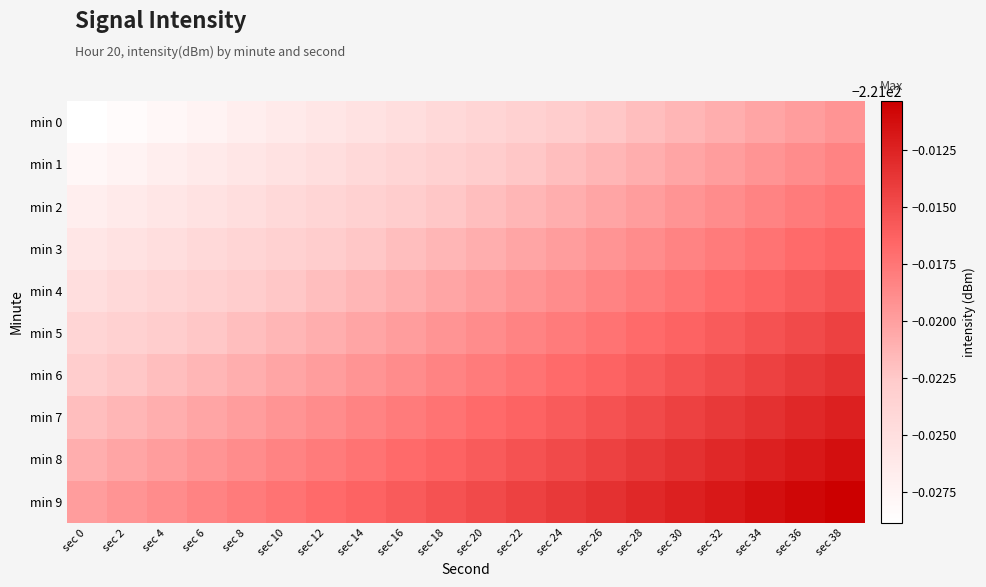

What is the total value across all series at sec 24?

-2210.2